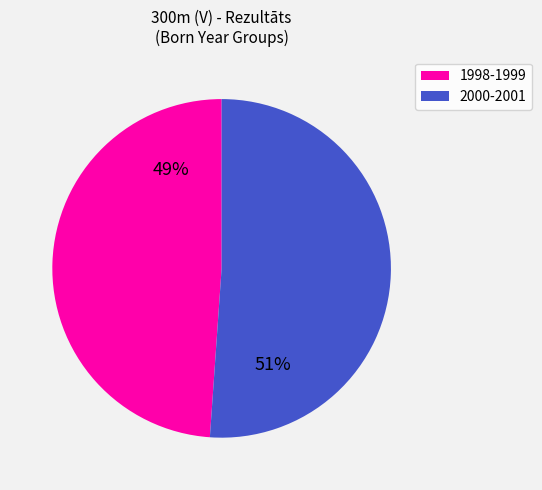

Count the number of slices in the pie.

2